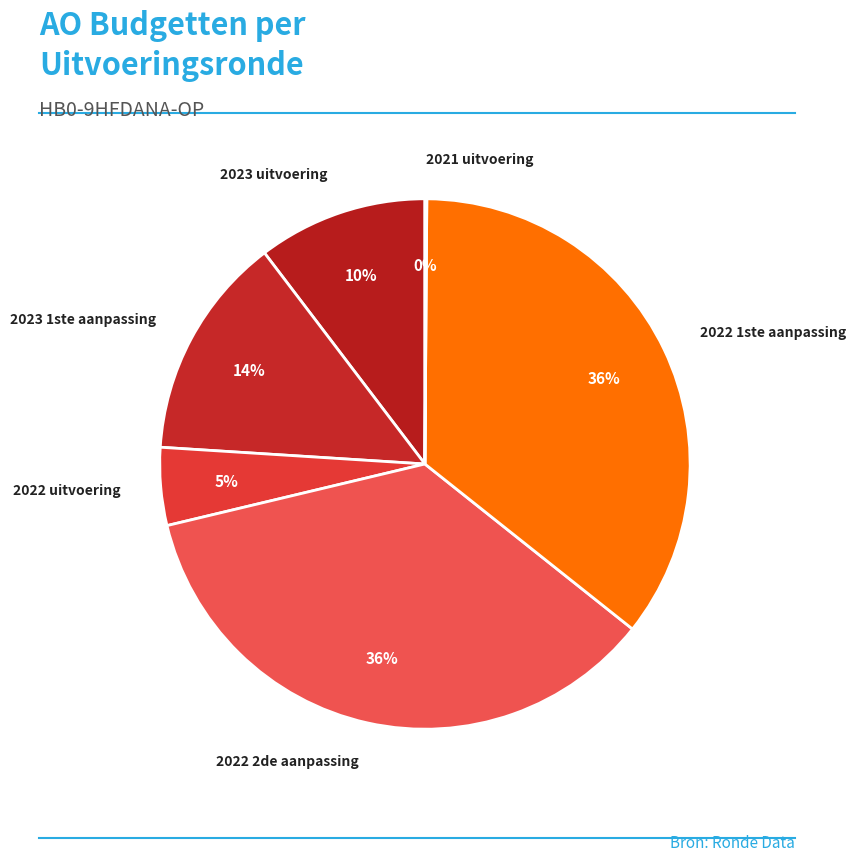

What is the ratio of the value at 2022 1ste aanpassing to the value at 2023 1ste aanpassing?

2.6